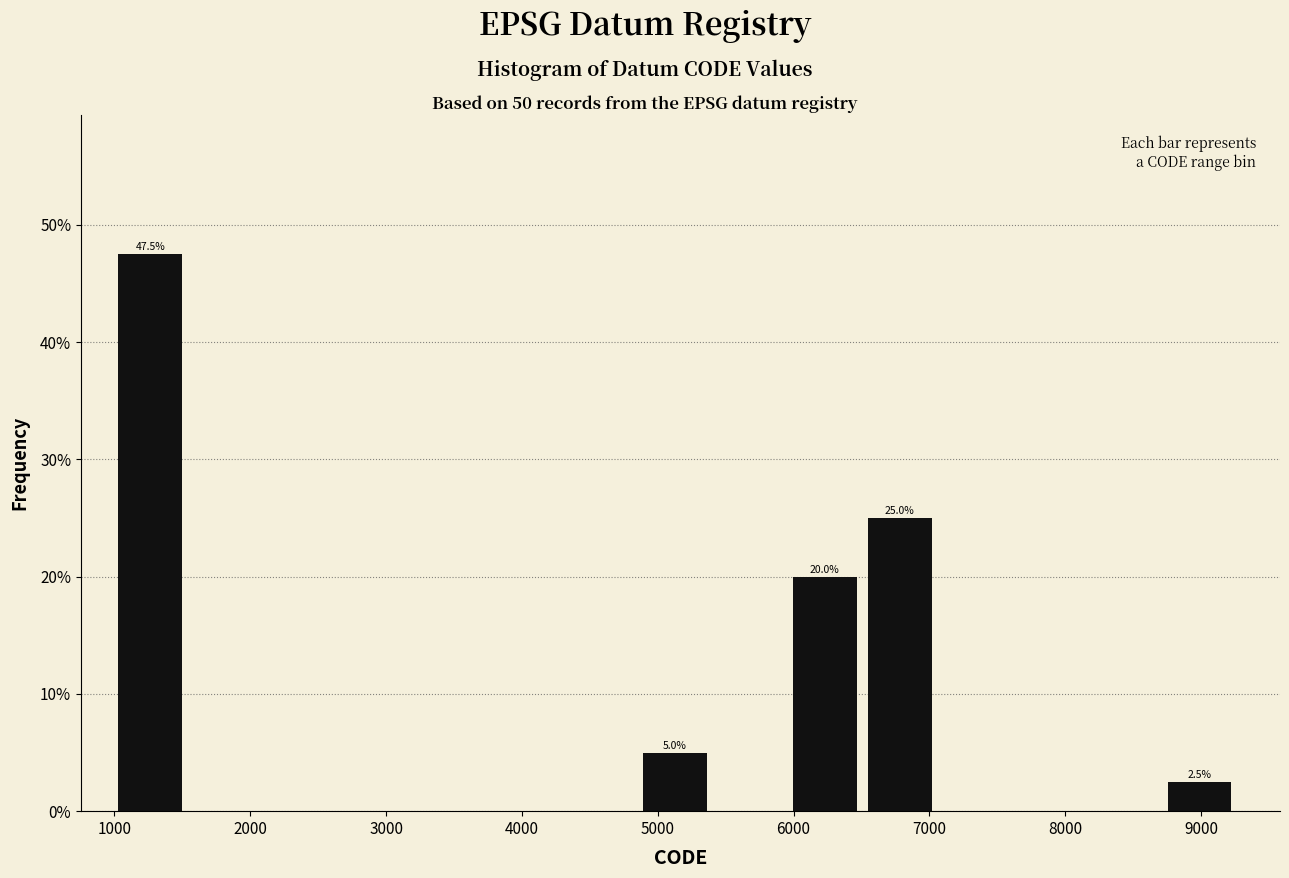

Over which range of the x-axis is the bar tallest?

1000 to 1600